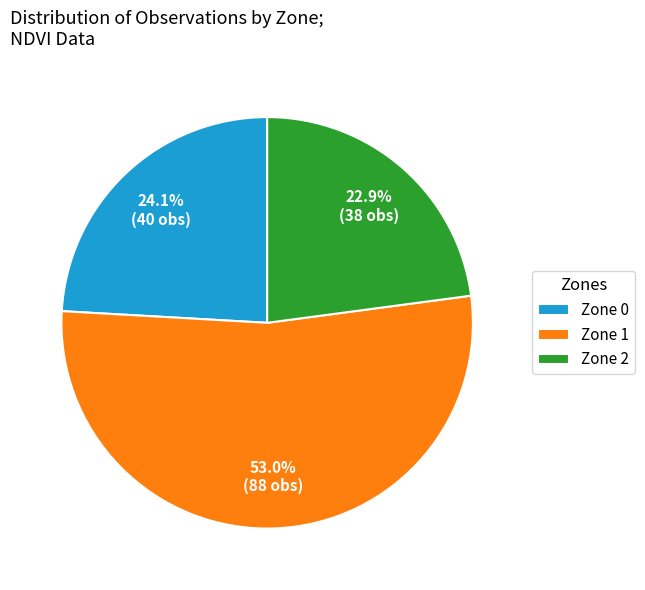

Do Zone 0 and Zone 1 together represent more than half of the pie?

Yes